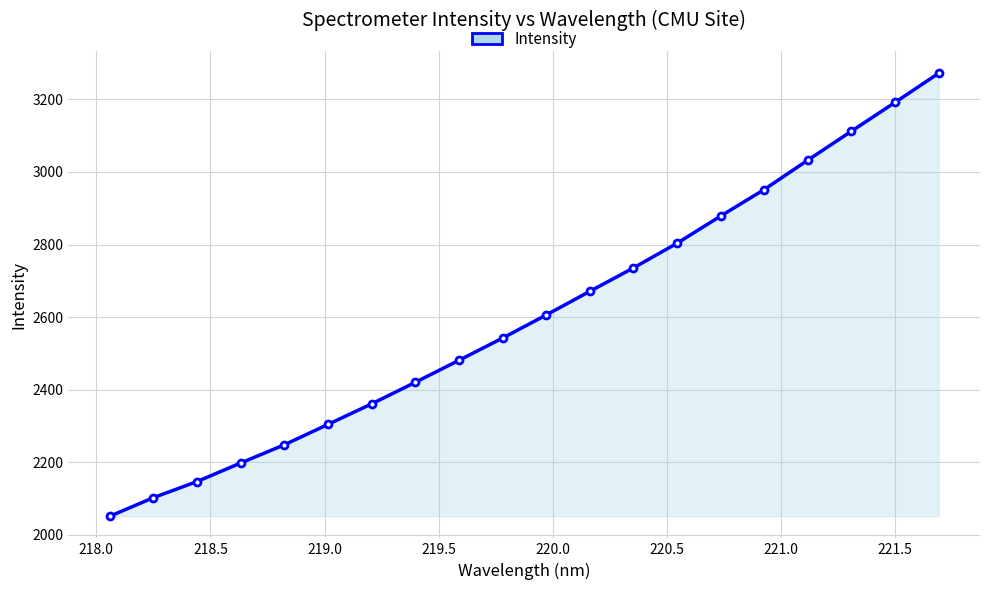

What is the average value?

2605.6